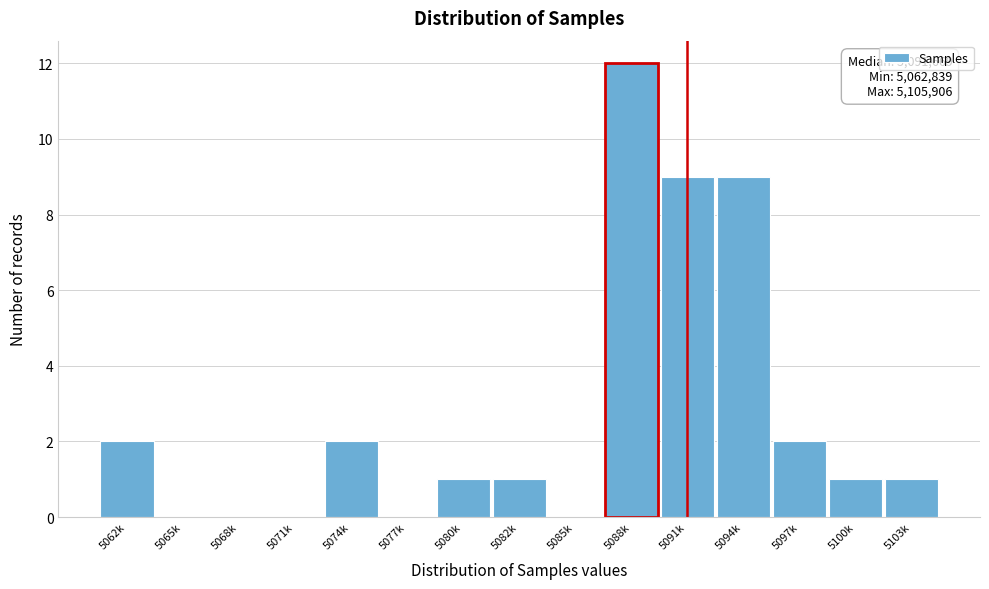

Reading left to right, transcribe all the data shown in this chart.

5062k=2	5065k=0	5068k=0	5071k=0	5074k=2	5077k=0	5080k=1	5082k=1	5085k=0	5088k=12	5091k=9	5094k=9	5097k=2	5100k=1	5103k=1